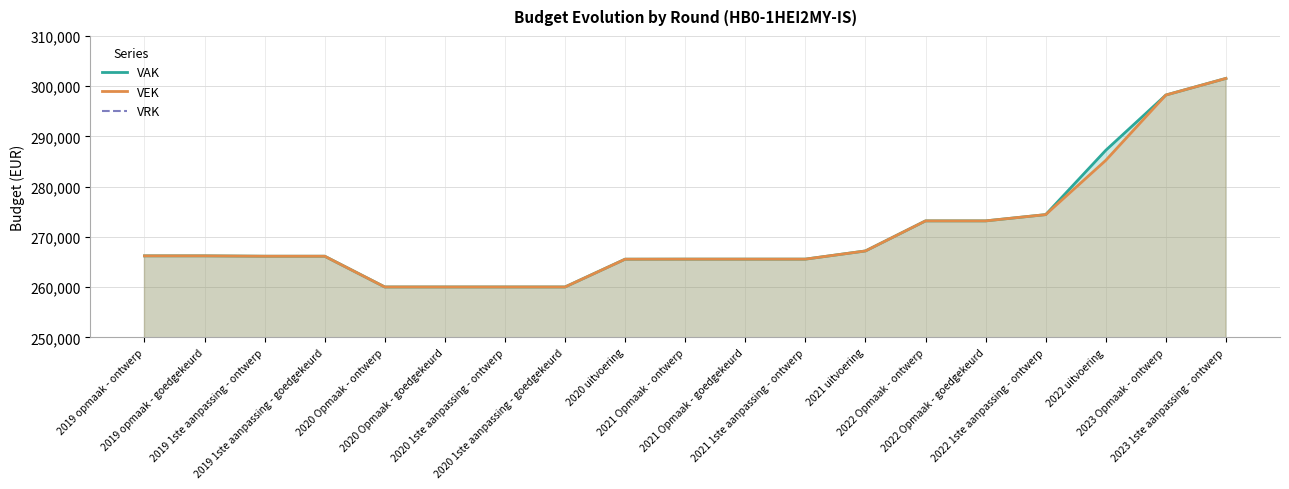

What position from the right is 2021 Opmaak - goedgekeurd?

9